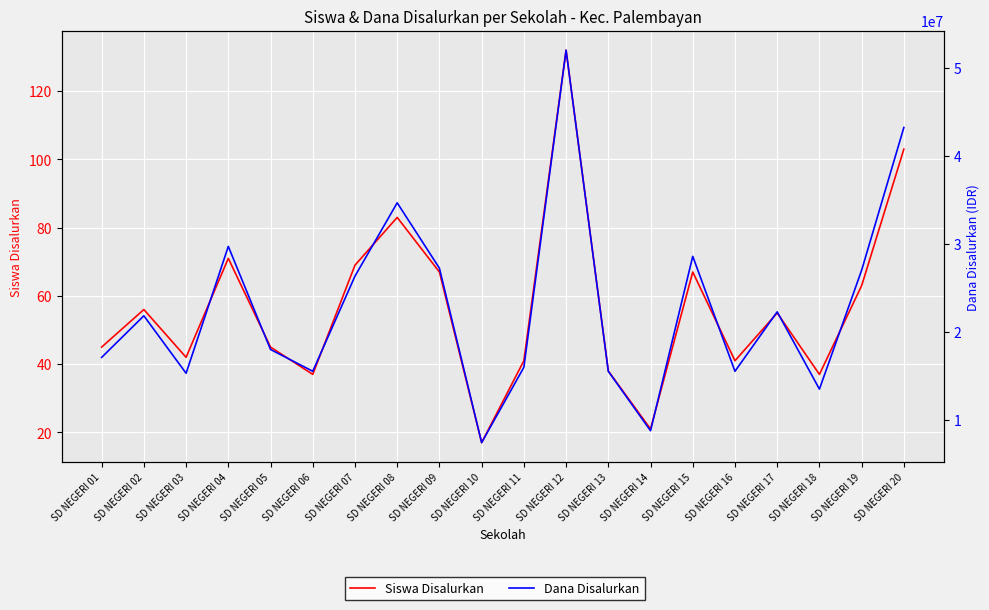

What are all the series names shown in the legend?

Siswa Disalurkan, Dana Disalurkan